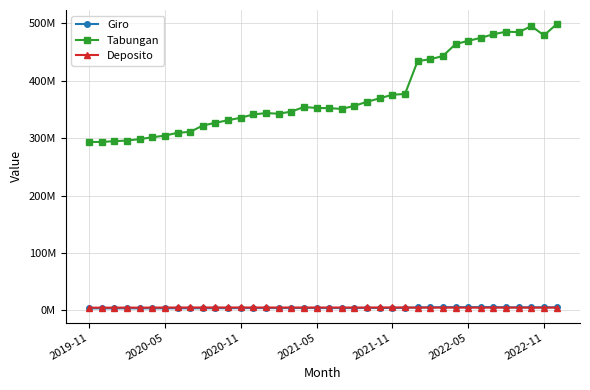

What are all the series names shown in the legend?

Giro, Tabungan, Deposito